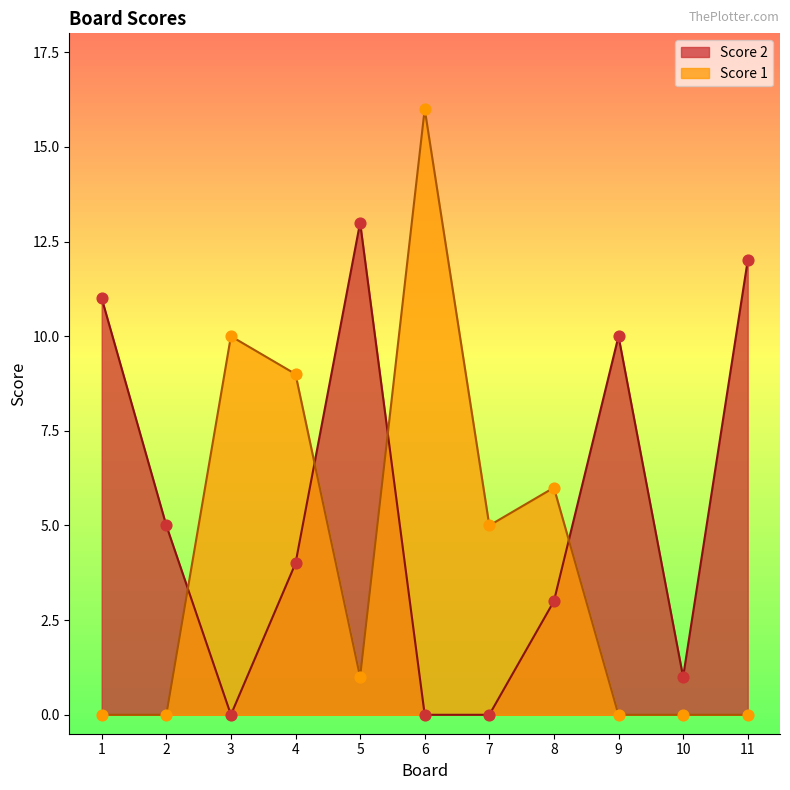

Which series contains the lowest Y value?

Score 2